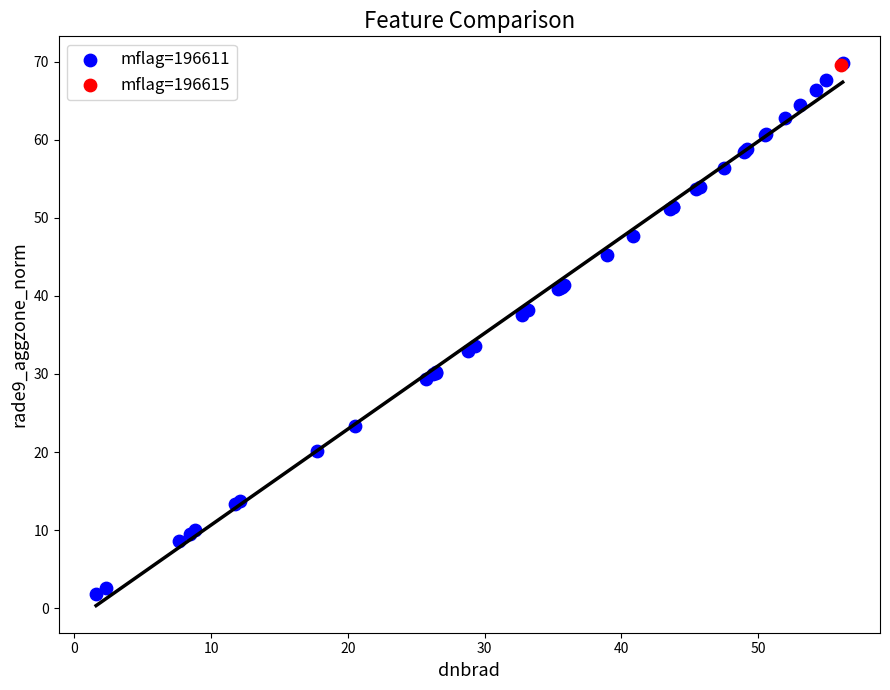

What are all the series names shown in the legend?

mflag=196611, mflag=196615